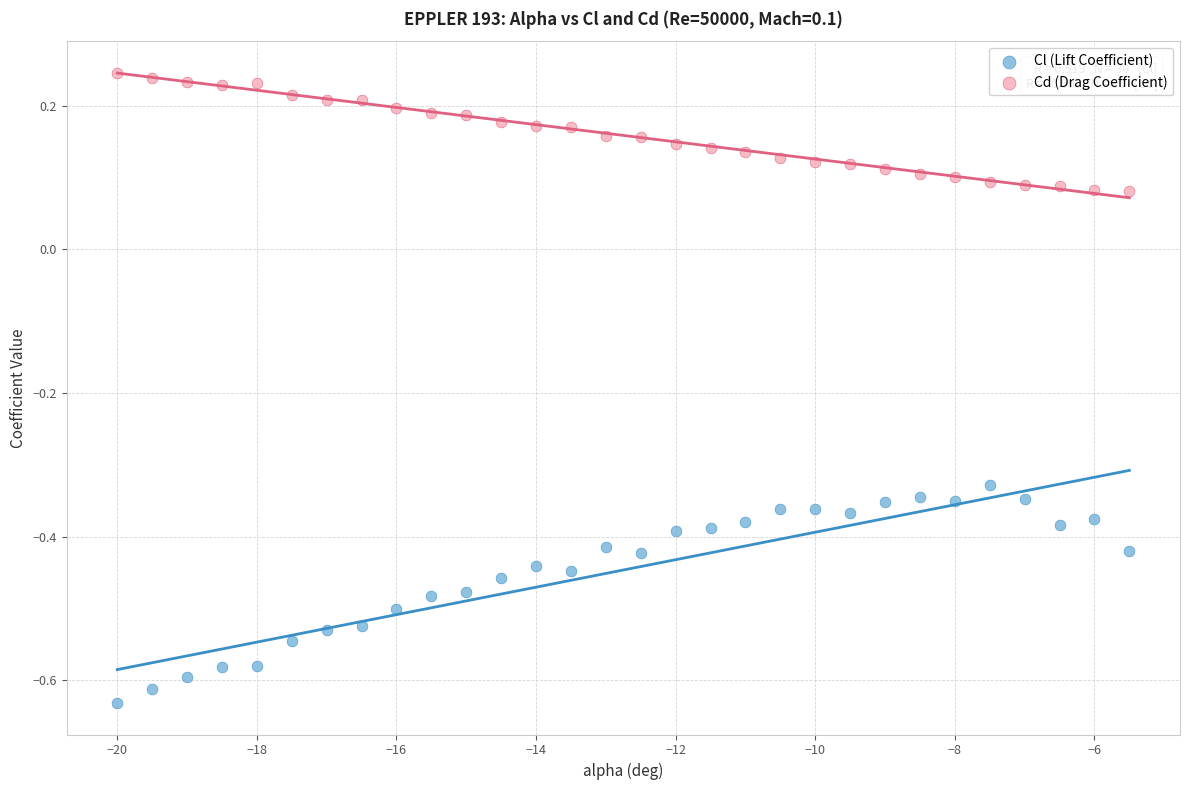

Which series contains the lowest Y value?

Cl (Lift Coefficient)